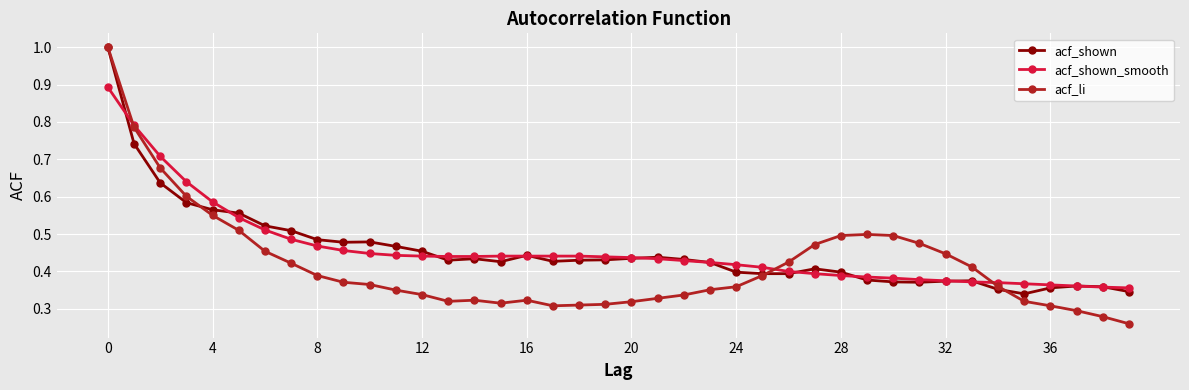

Which series has the largest range (max minus min)?

acf_li